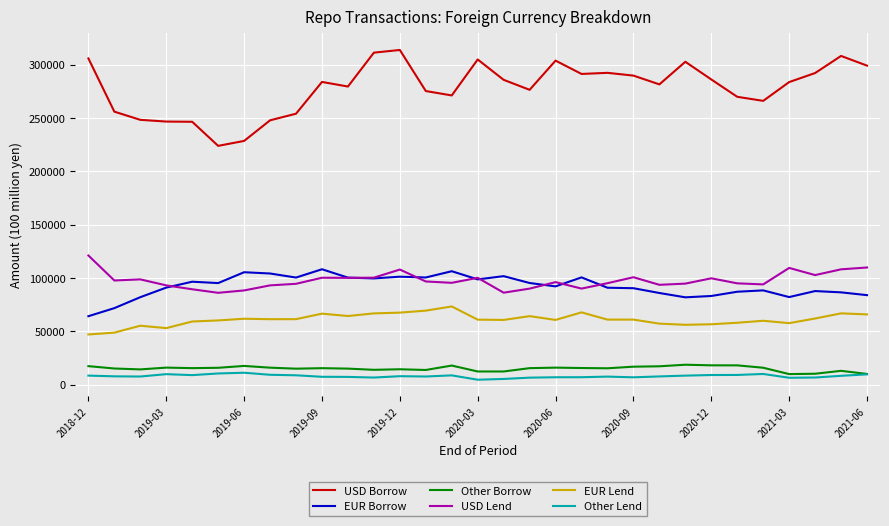

True or false: USD Borrow and EUR Borrow cross at least once.

False